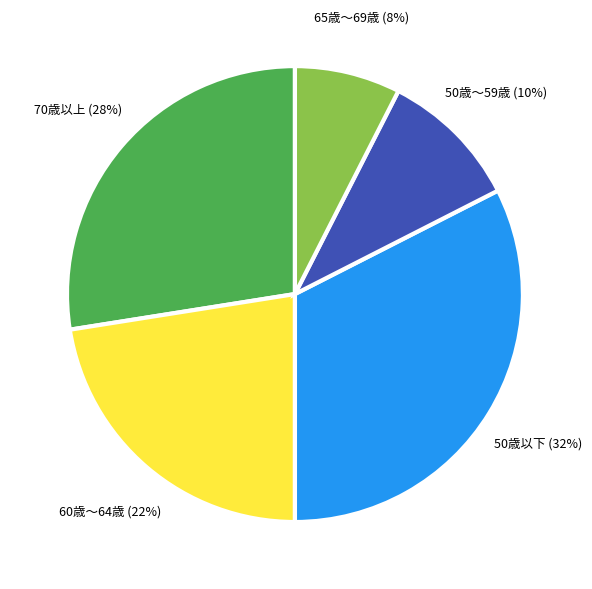

Which slice is the smallest?

65歳～69歳